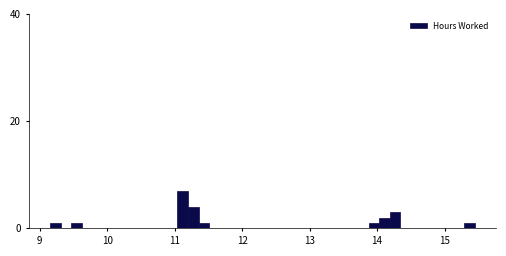

Around what value on the x-axis is the tallest bar? Give the approximate position of its centre, as read against the axis.

11.1